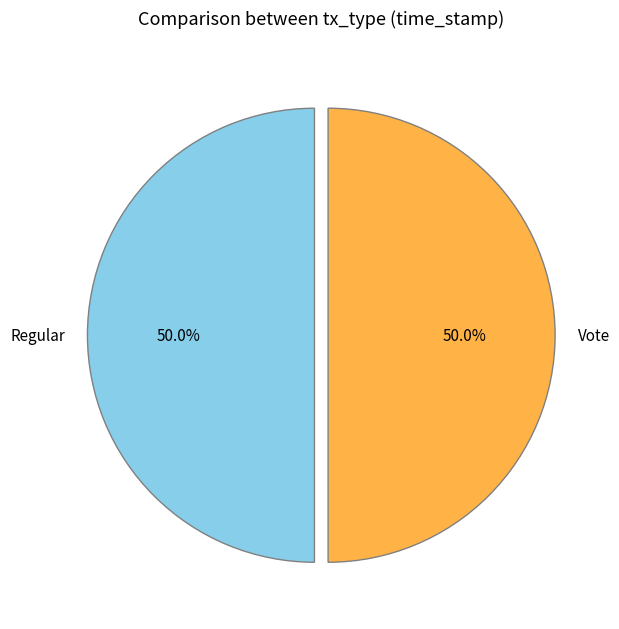

Approximately how many times larger is the value at Vote compared to Regular?

1.0